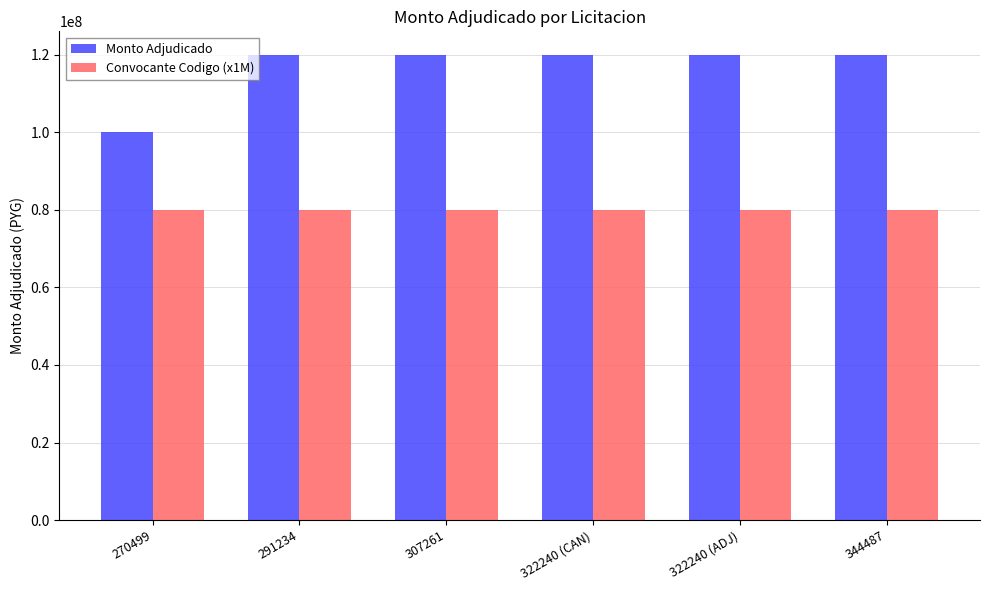

What is the label of the 1st bar from the left?

270499